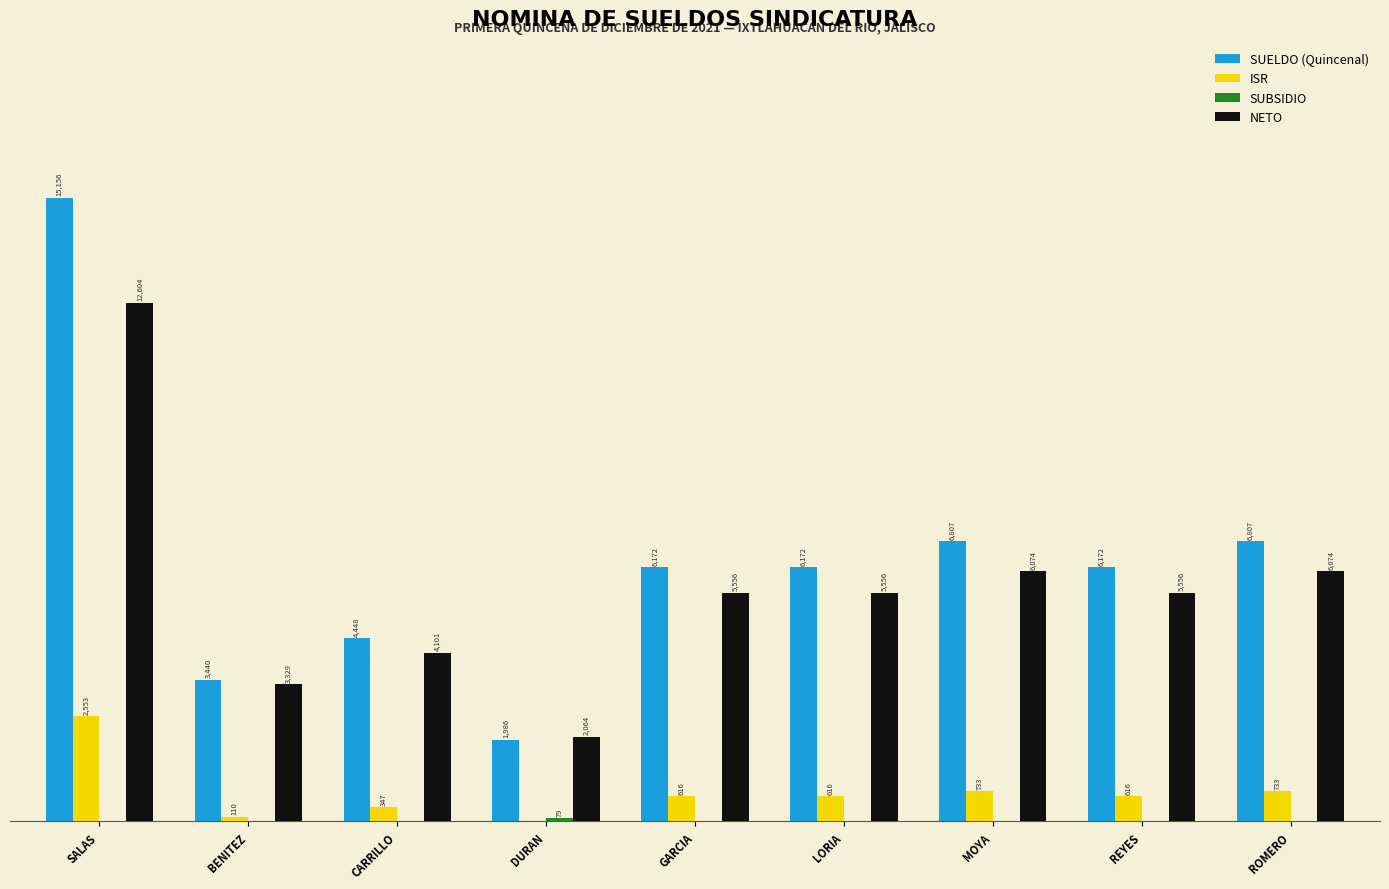

At which category is the sum across all series the highest?

SALAS